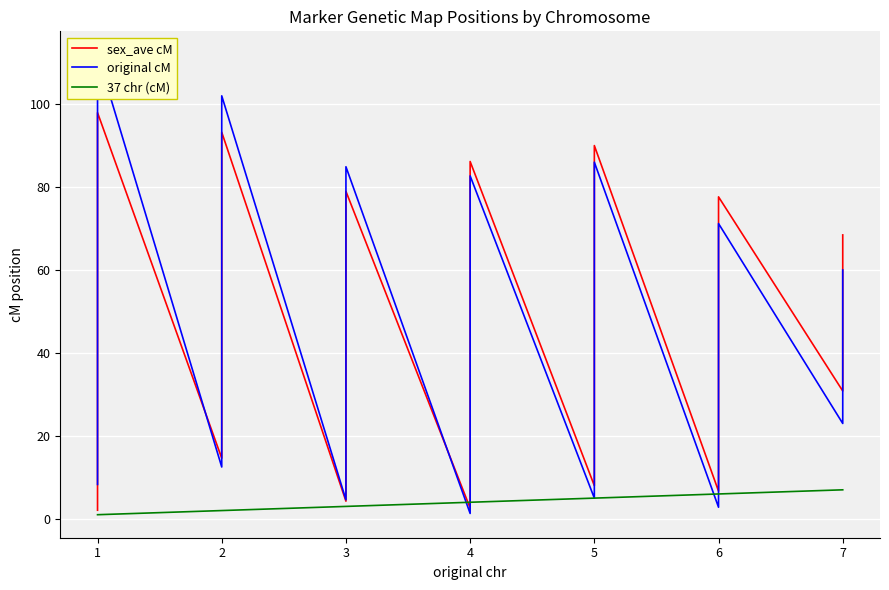

What are all the series names shown in the legend?

sex_ave cM, original cM, 37 chr (cM)